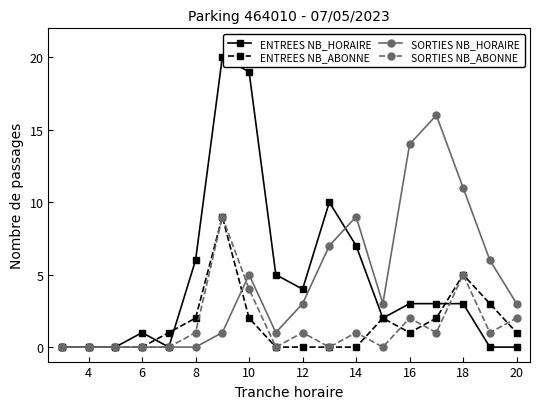

At how many categories does at least one series exceed 15?

3